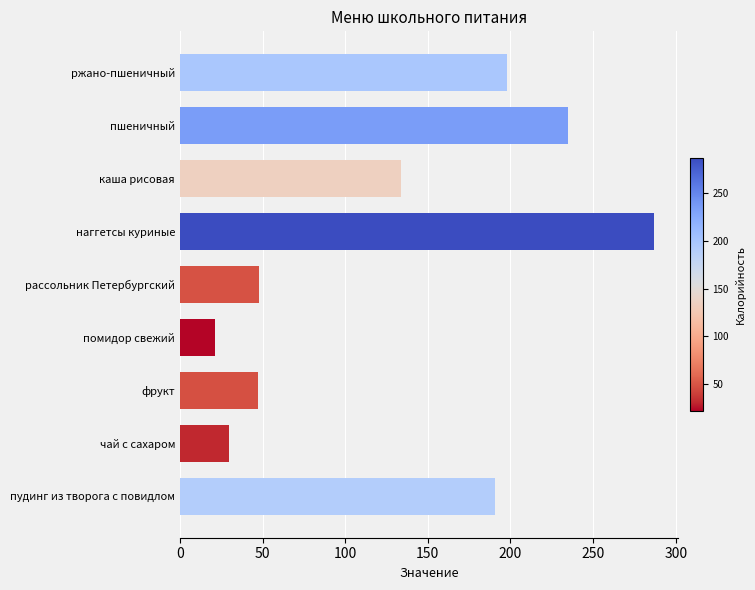

At which label is the value closest to 154?

каша рисовая